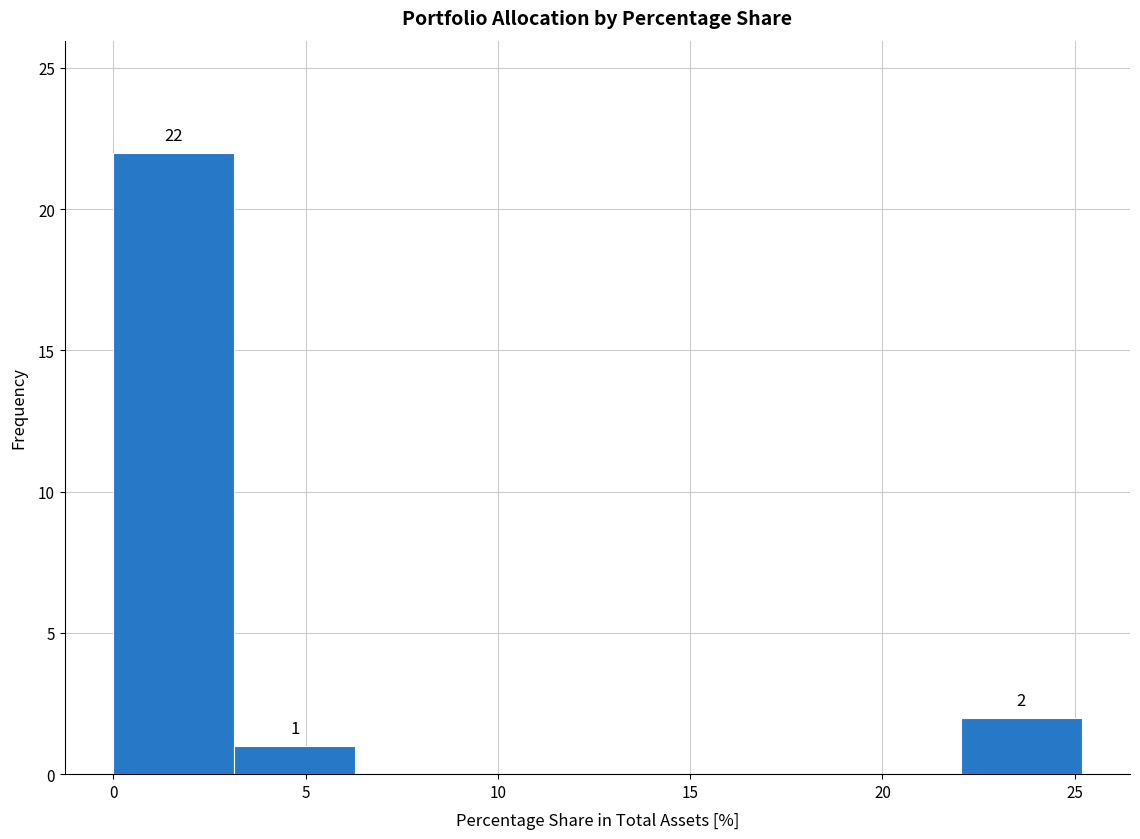

Which range on the x-axis has the tallest bar?

0.0 to 3.0